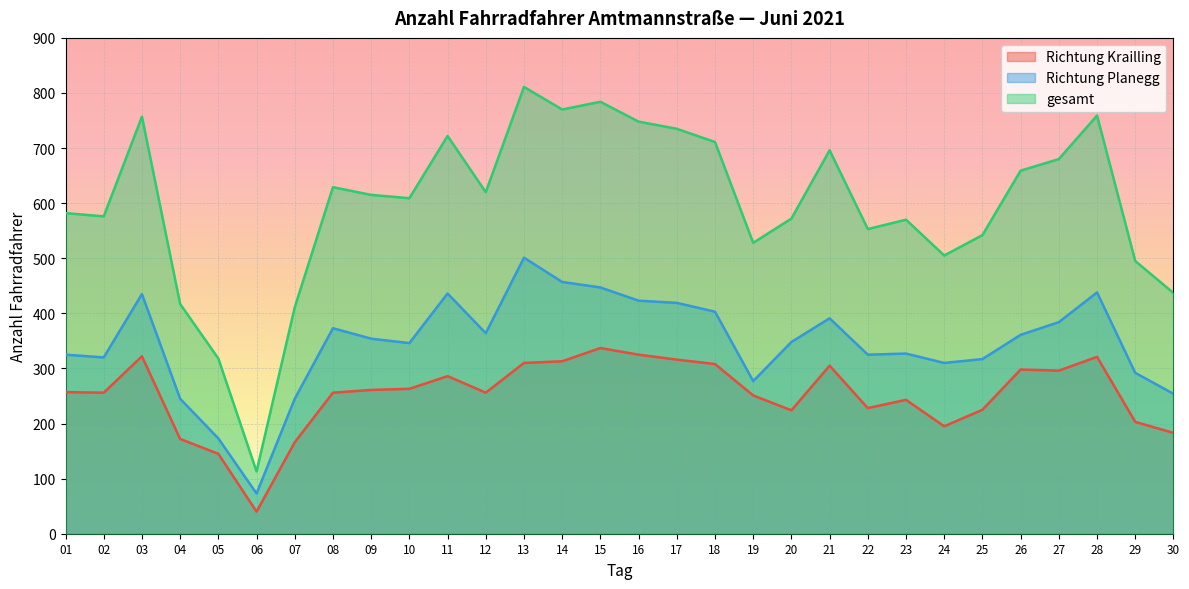

Which series has the largest range (max minus min)?

gesamt